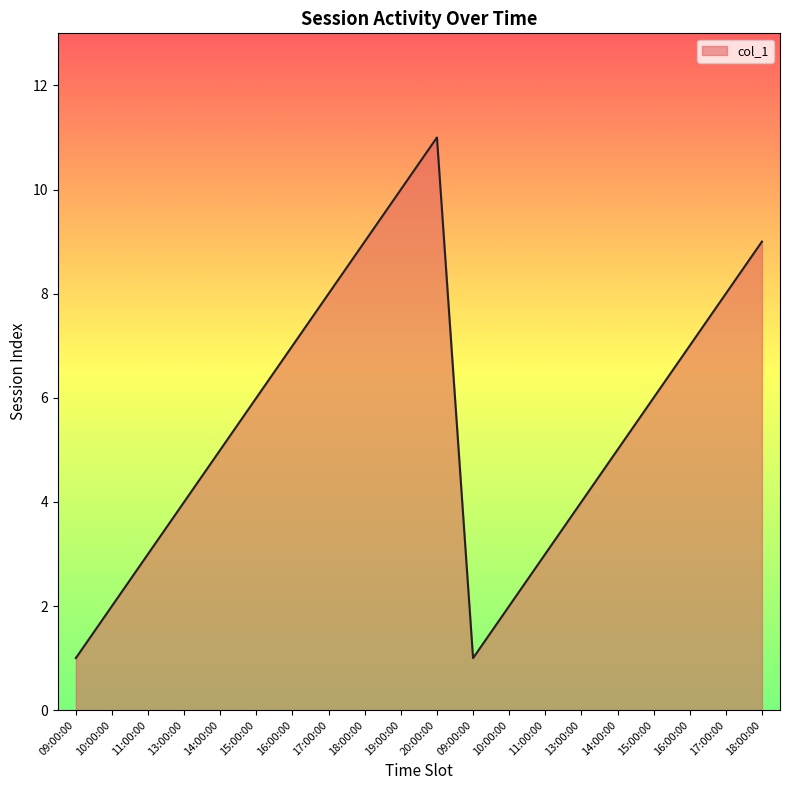

The chart shows a value of 4 at 10:00:00. True or false?

False